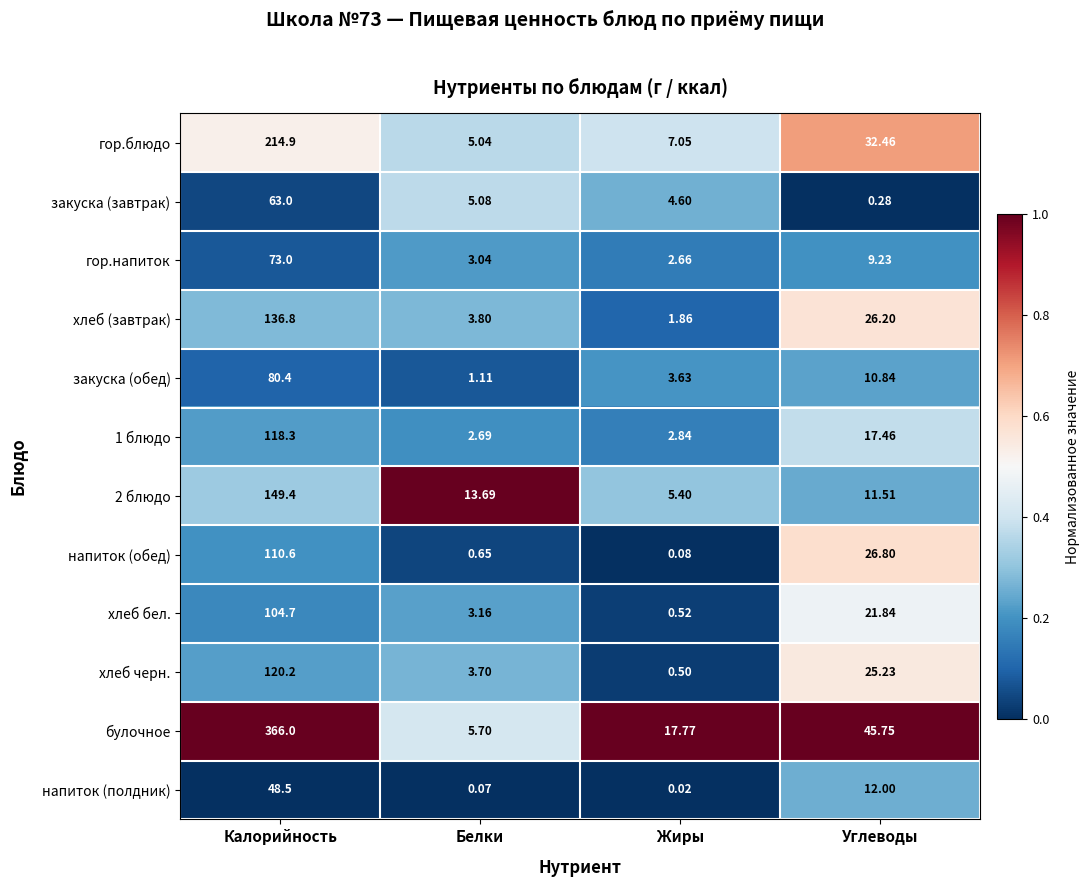

List the labels in order of 1 блюдо value, largest first.

Калорийность, Углеводы, Жиры, Белки